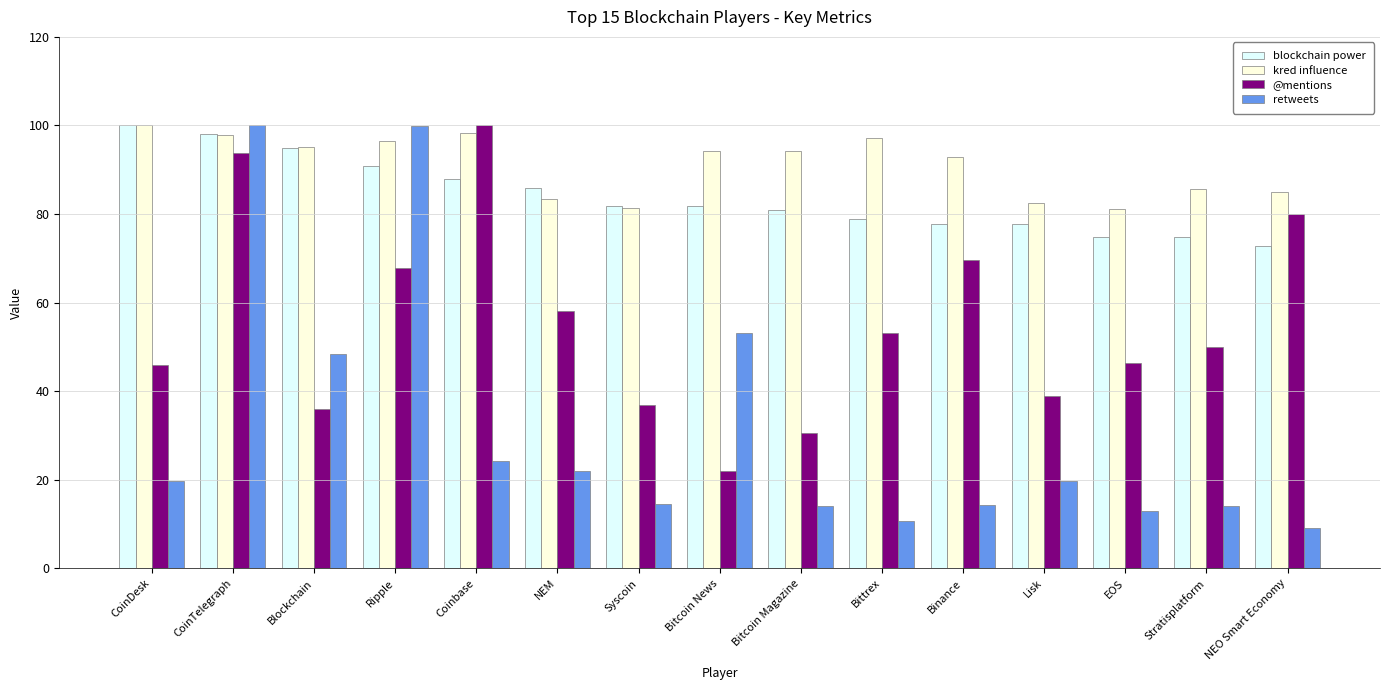

What is the difference between the maximum and minimum values in the retweets series?

90.8